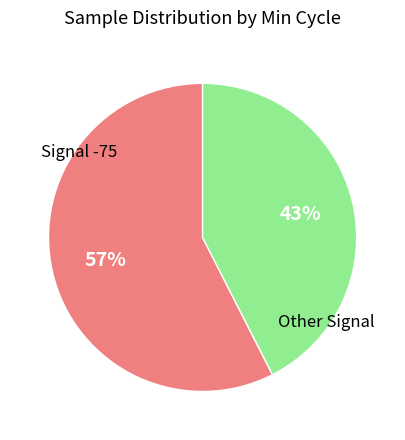

To the nearest percent, what is the average slice percentage?

50%